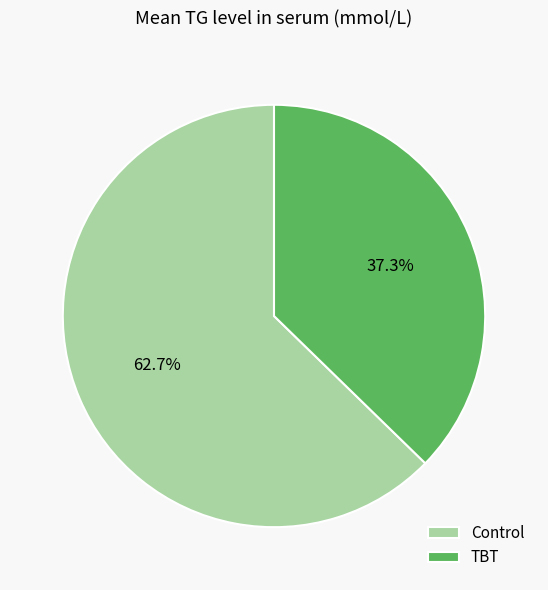

Does Control represent more than half of the total?

Yes